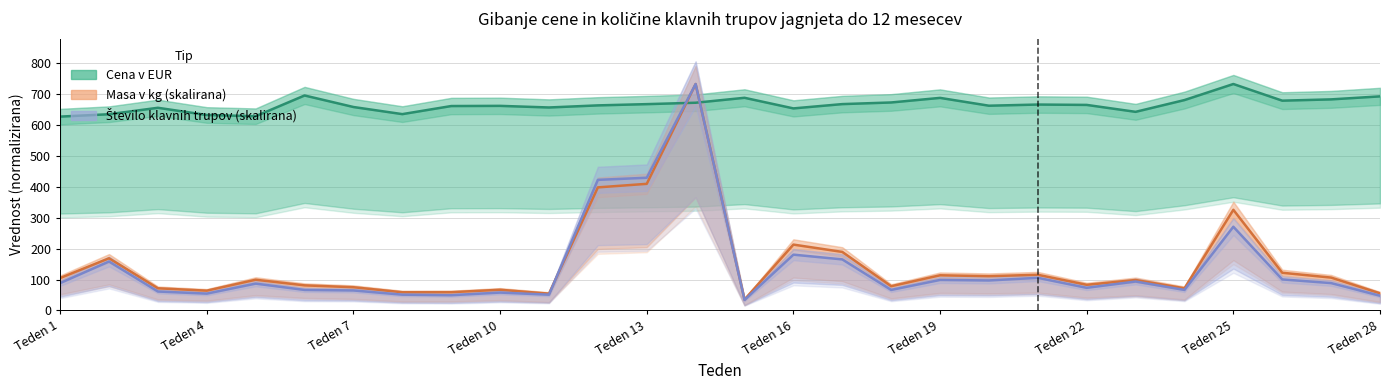

What position from the left is Teden 19?

19